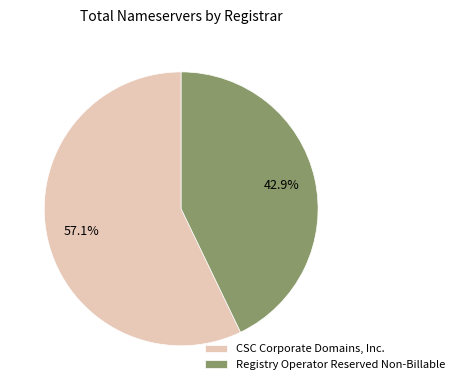

To the nearest percent, what percentage of the pie is CSC Corporate Domains, Inc.?

57%